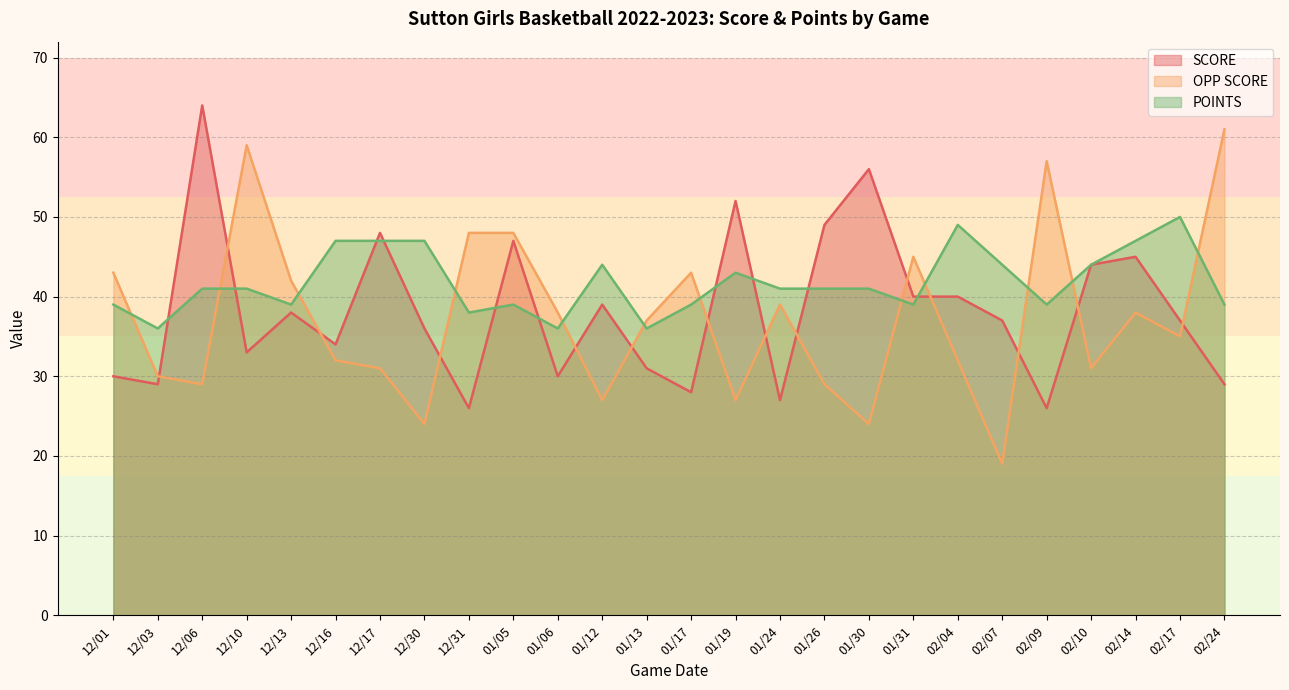

Where does the SCORE series first go above 37?

12/06